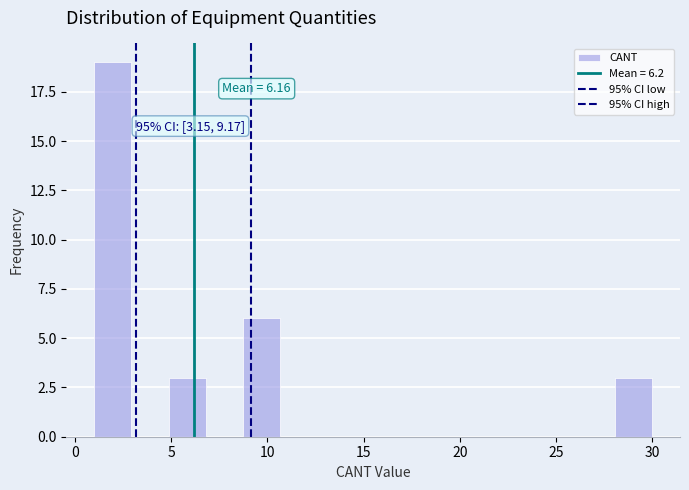

Around what value on the x-axis is the tallest bar? Give the approximate position of its centre, as read against the axis.

2.0